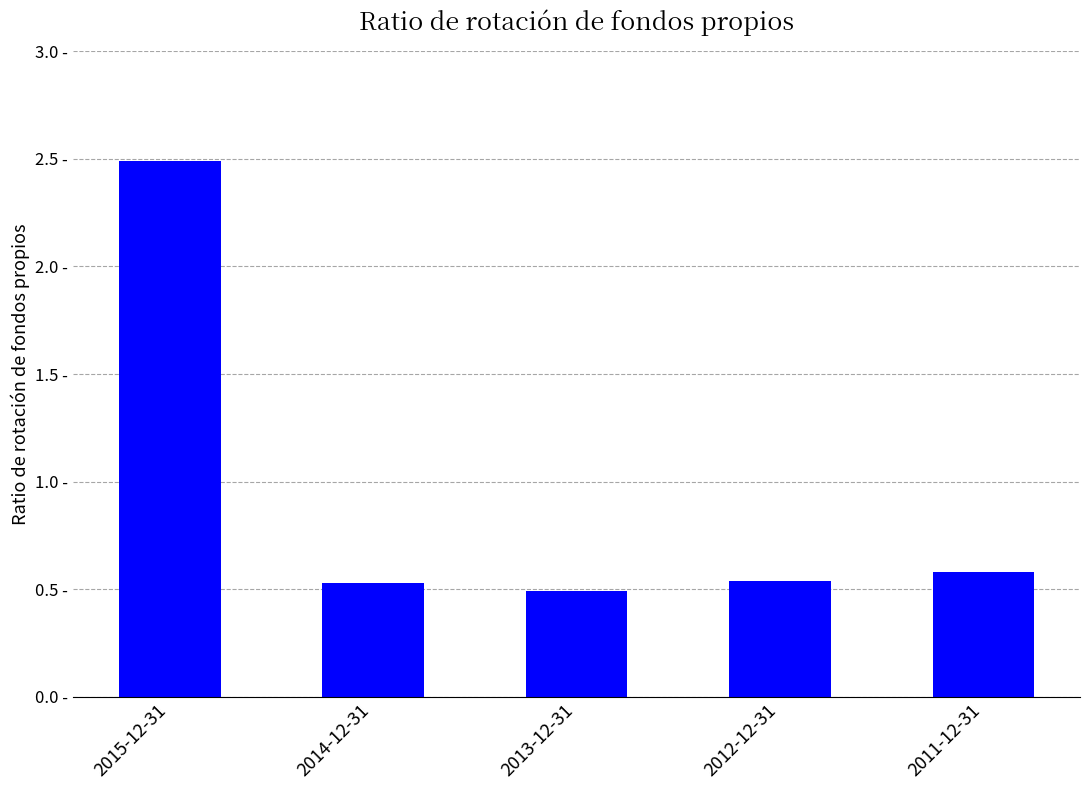

Are the bars horizontal?

No